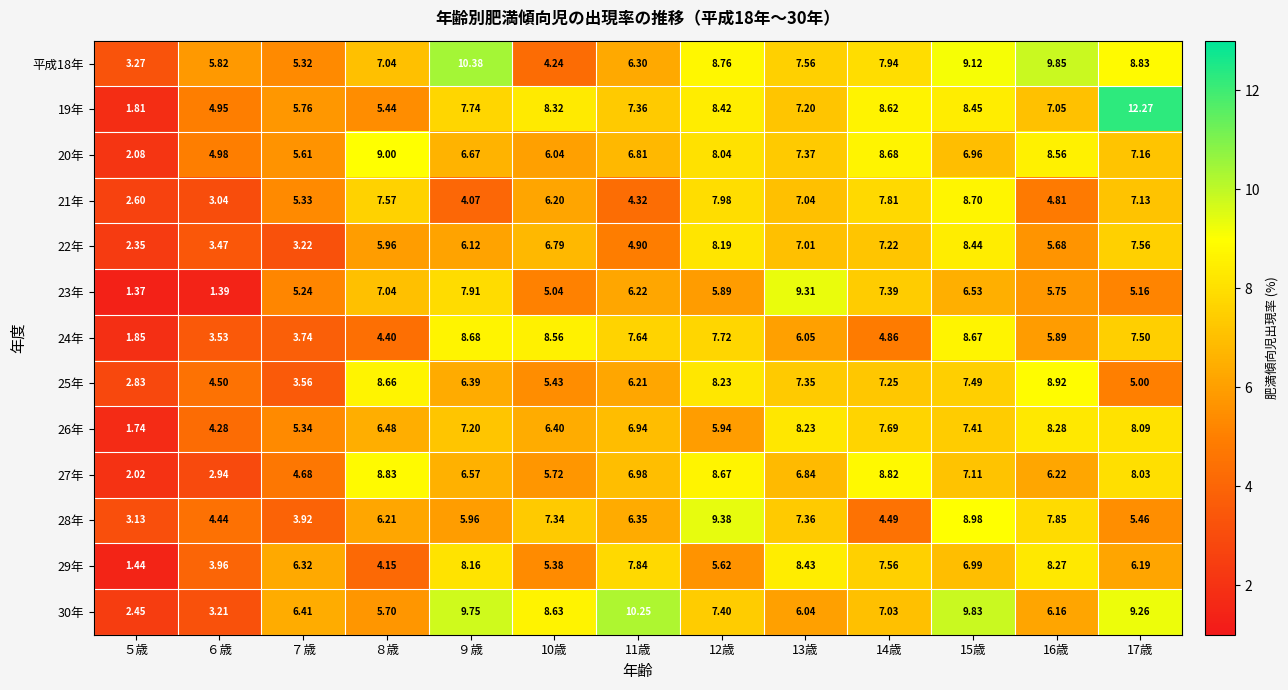

Is the value of 21年 at 13歳 greater than the value of 27年 at ６歳?

Yes